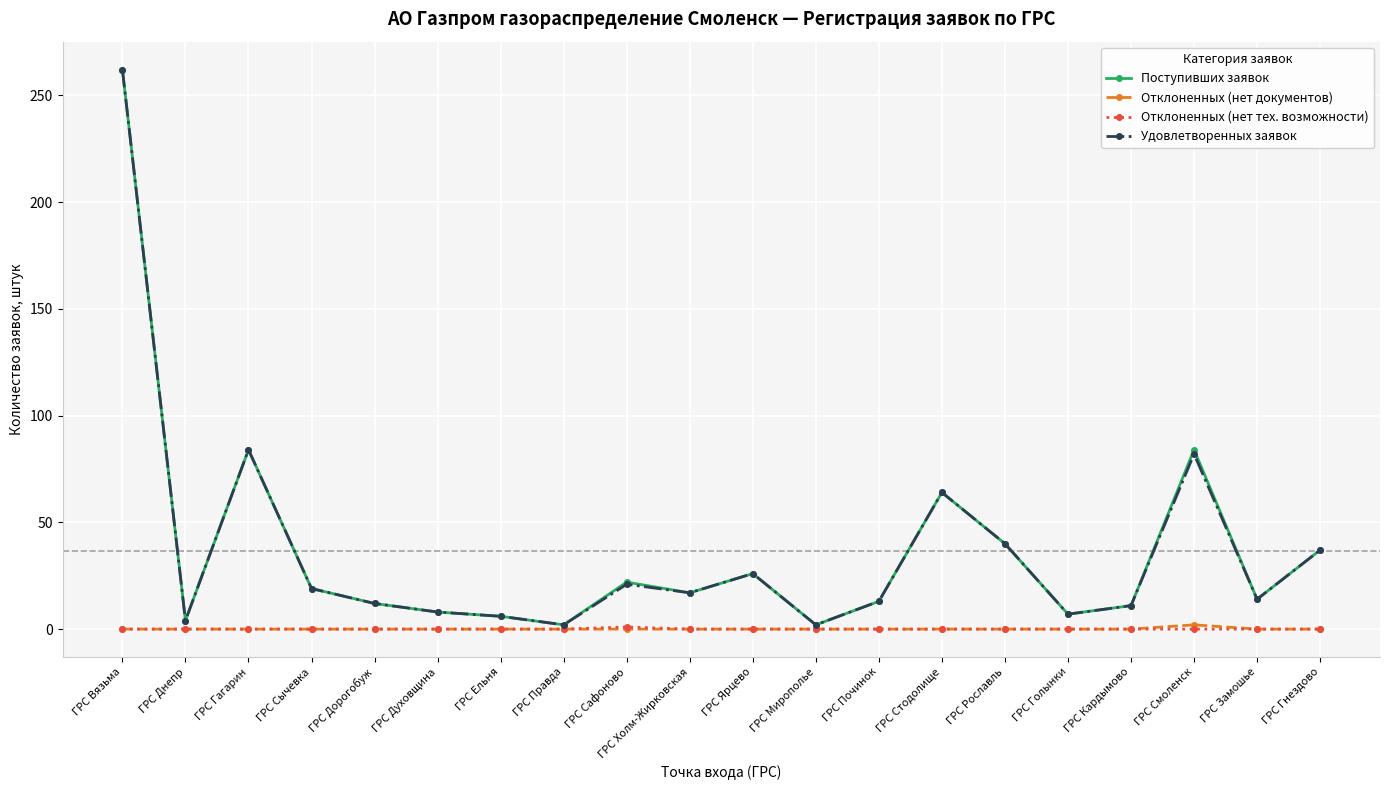

What is the average value of the Удовлетворенных заявок series?

37